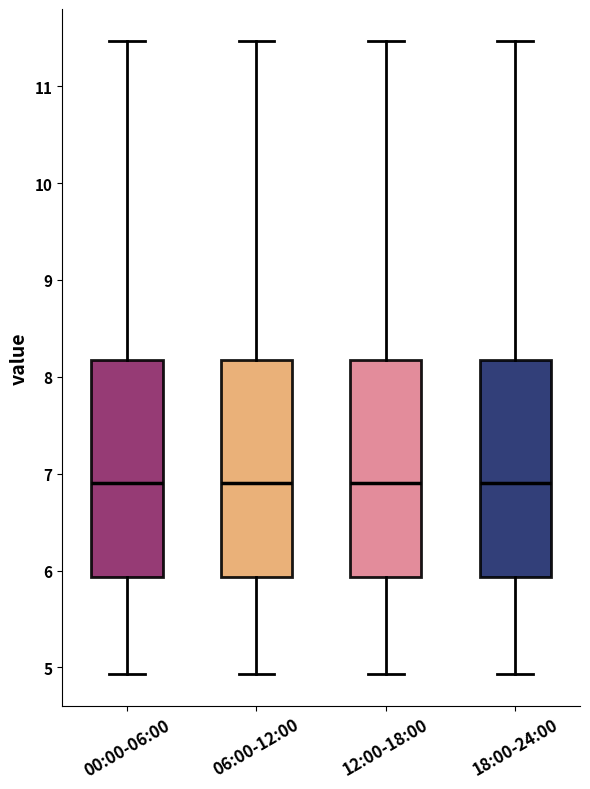

Where does the lower whisker of the box for 06:00-12:00 end on the y-axis? The values are not printed on the chart, so give them approximately, as read against the axis.

4.9